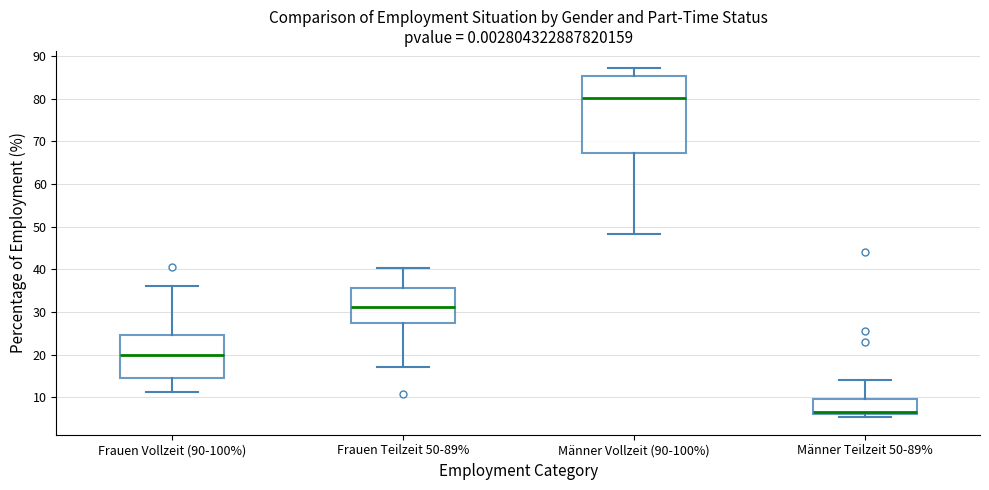

Reading left to right, read every box against the y-axis: the position of its median line, the range the box covers, and the ends of its whiskers. The values are not printed on the chart, so give them approximately, as read against the axis.

Frauen Vollzeit (90-100%): median 20, box 15 to 25, whiskers 11 to 36
Frauen Teilzeit 50-89%: median 31, box 27 to 36, whiskers 17 to 40
Männer Vollzeit (90-100%): median 80, box 67 to 85, whiskers 48 to 87
Männer Teilzeit 50-89%: median 7 (drawn on the box's lower edge), box 6 to 9, whiskers 5 to 14